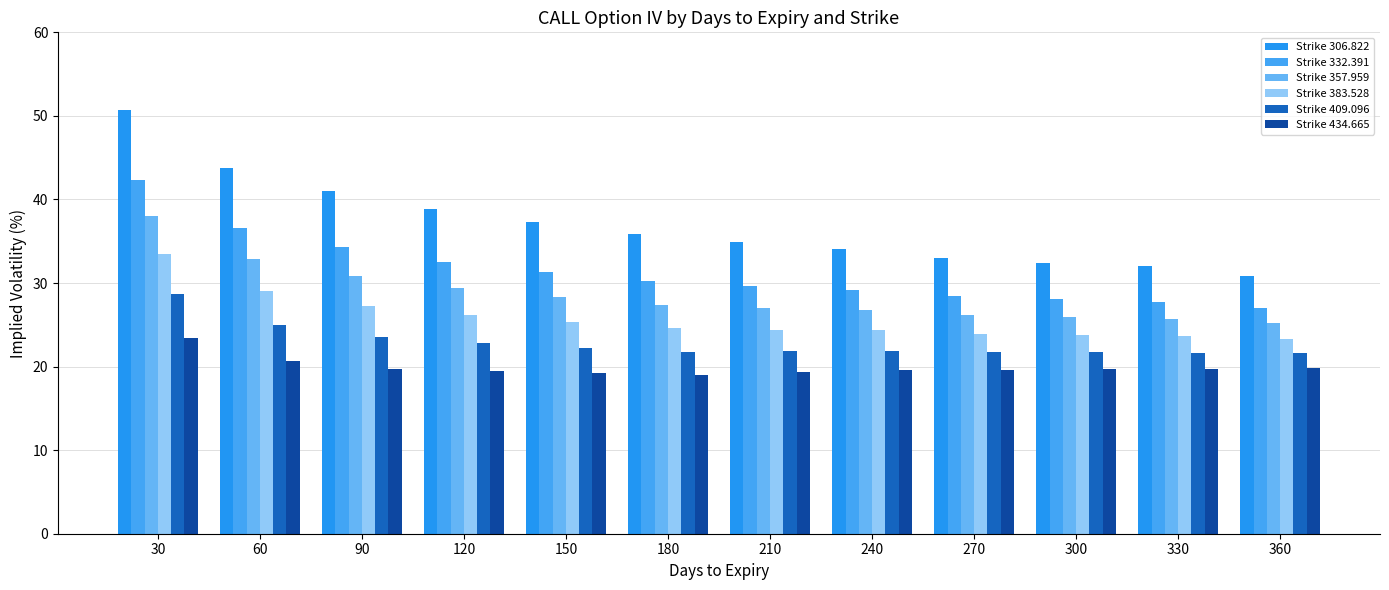

List the series in order of their overall mean, highest first.

Strike 306.822, Strike 332.391, Strike 357.959, Strike 383.528, Strike 409.096, Strike 434.665